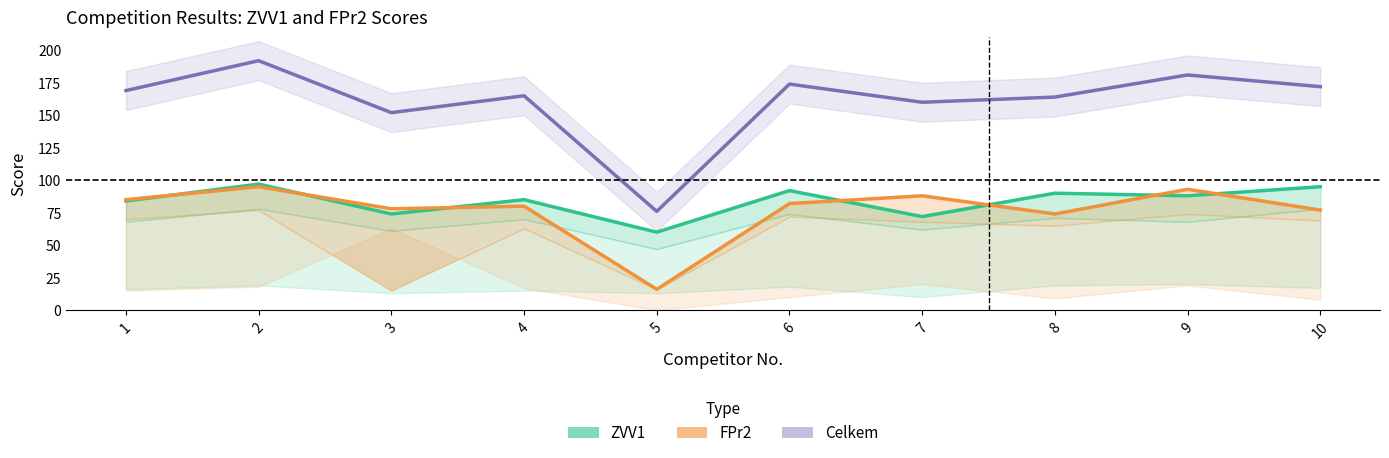

True or false: FPr2 Total has more than 0 points higher than both neighbors.

True